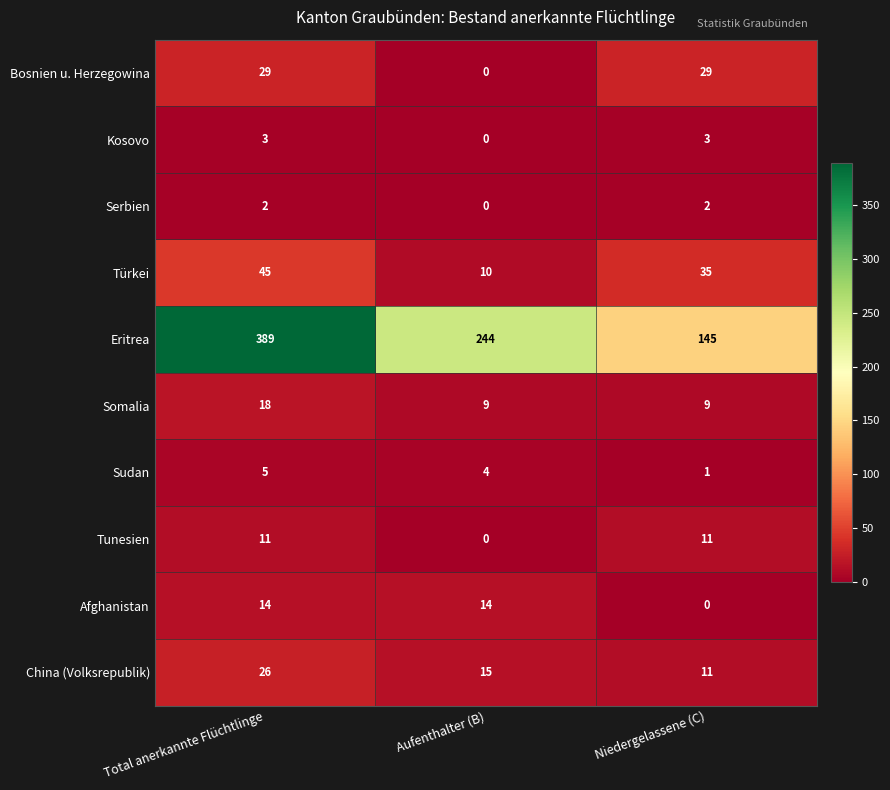

At Total anerkannte Flüchtlinge, list the series in order from smallest to largest.

Serbien, Kosovo, Sudan, Tunesien, Afghanistan, Somalia, China (Volksrepublik), Bosnien u. Herzegowina, Türkei, Eritrea